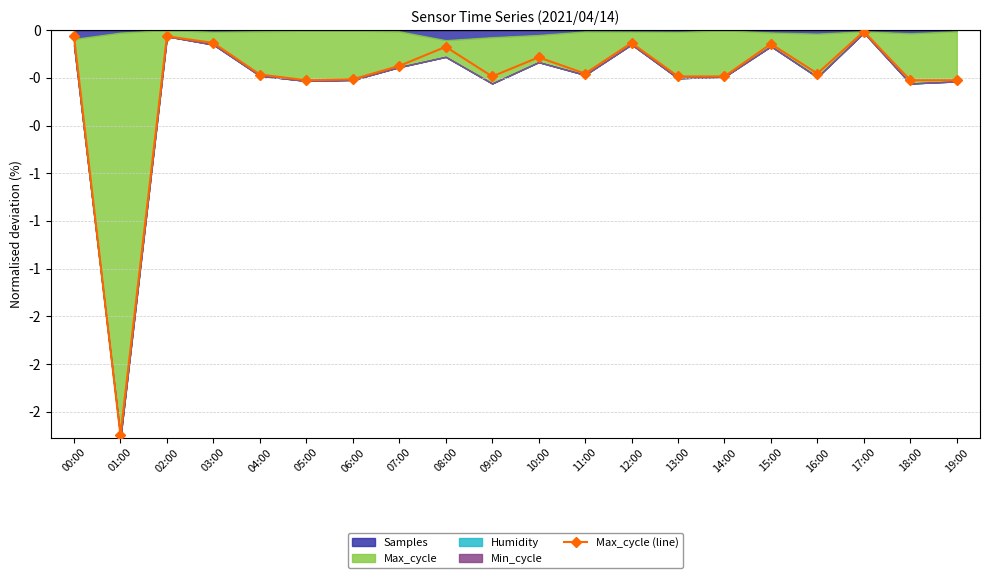

Rank the categories by value from highest to lowest.

17:00, 00:00, 02:00, 03:00, 12:00, 15:00, 08:00, 10:00, 07:00, 11:00, 16:00, 04:00, 09:00, 13:00, 14:00, 06:00, 05:00, 18:00, 19:00, 01:00